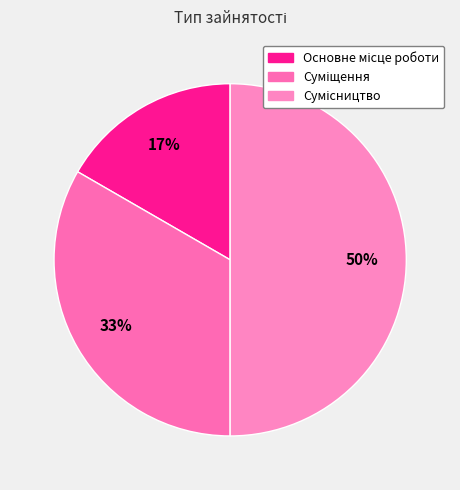

Count the number of slices in the pie.

3